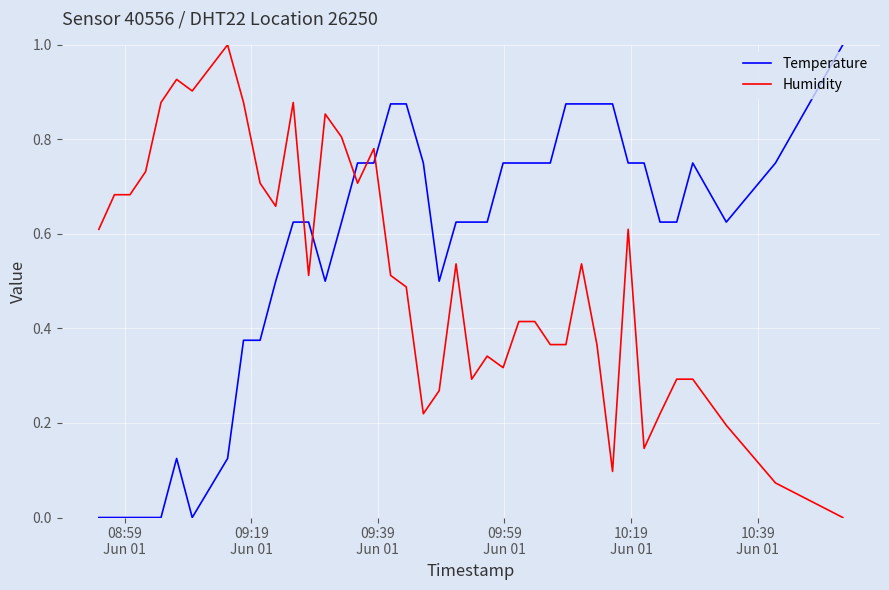

How many series are shown in this chart?

2